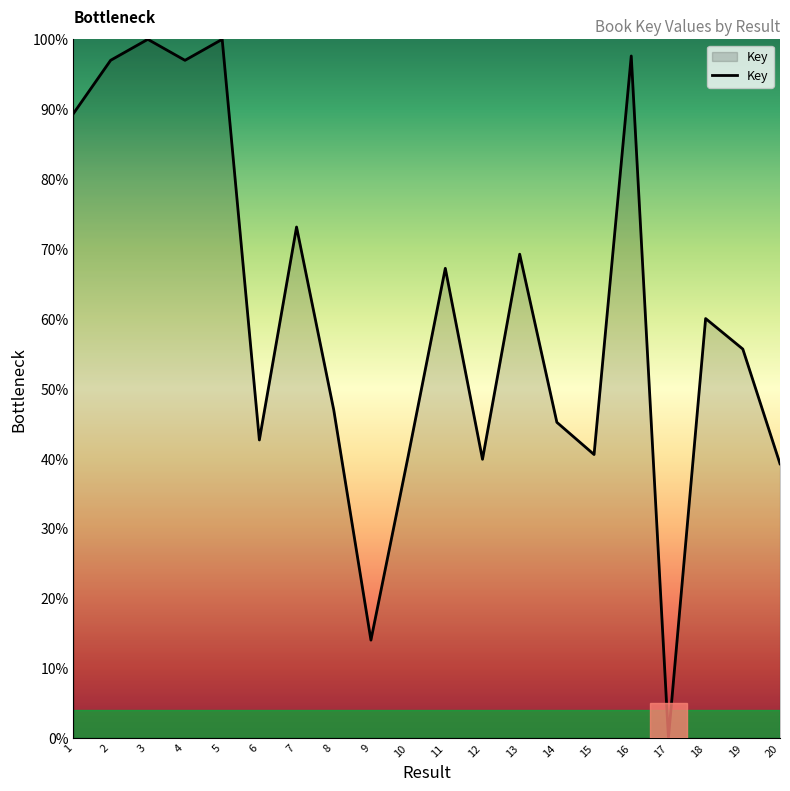

What is the difference between the values at 11 and 18?

7.2